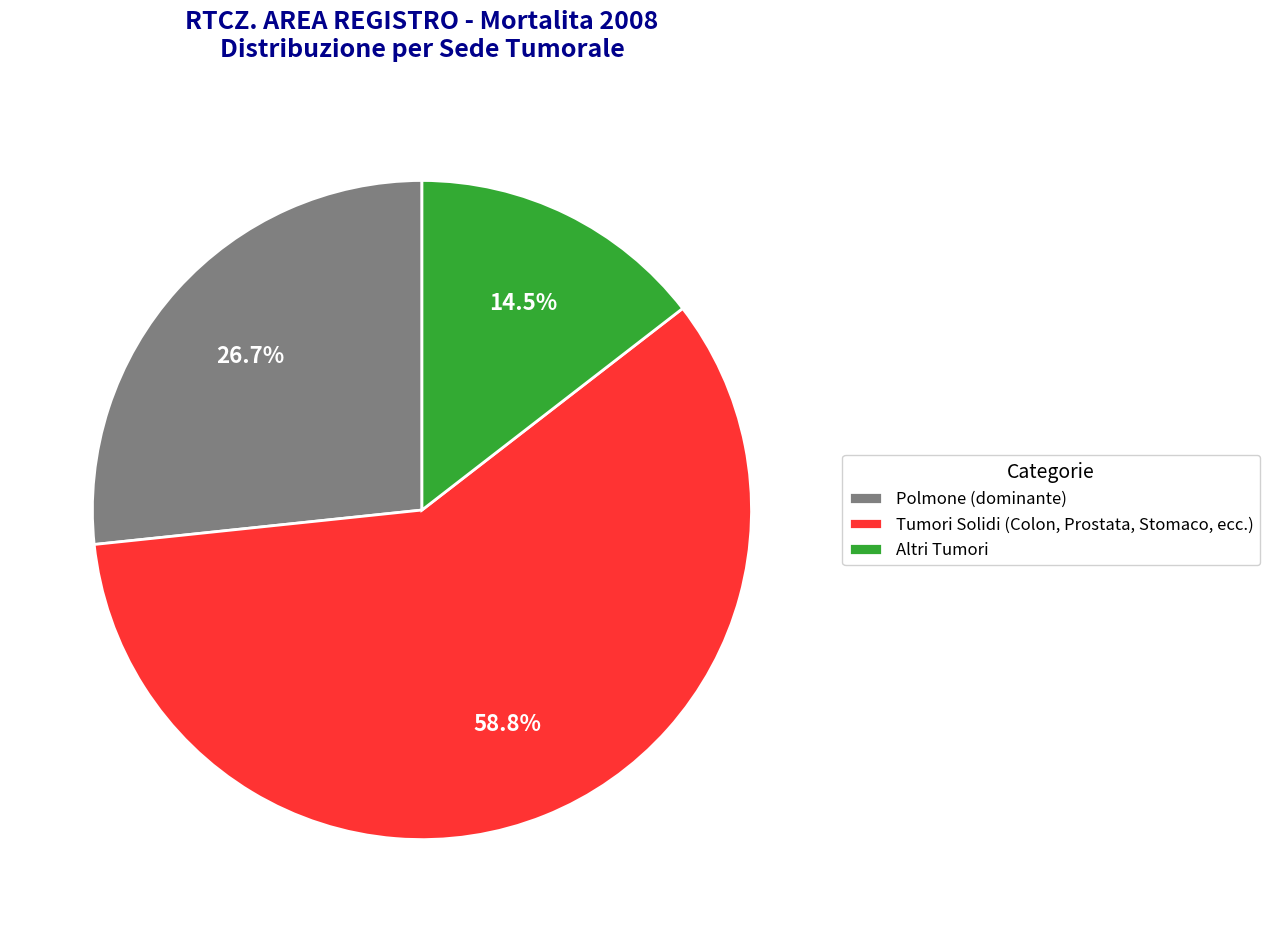

Which has a higher value, Polmone (dominante) or Altri Tumori?

Polmone (dominante)